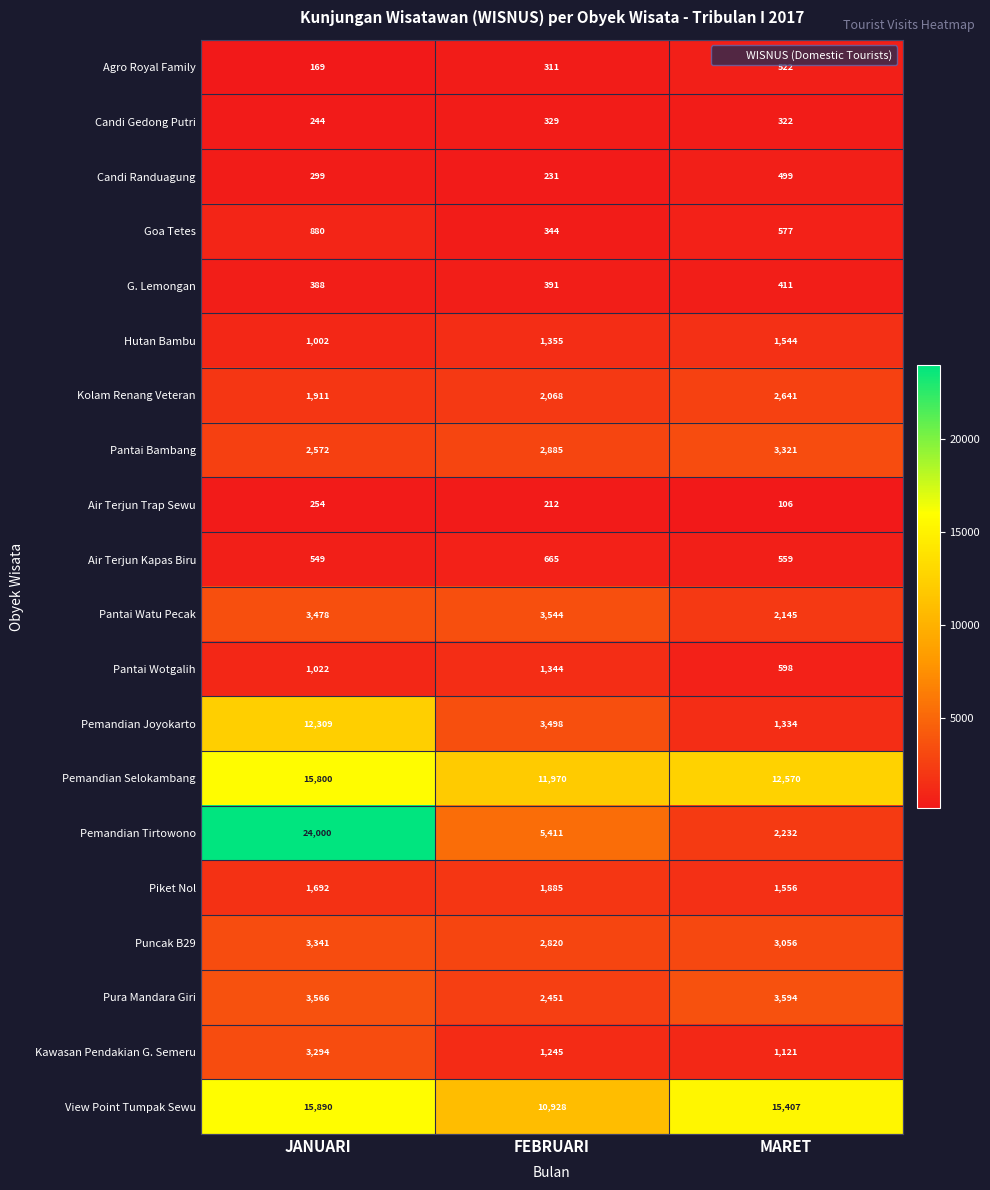

At how many categories does at least one series exceed 4356?

3